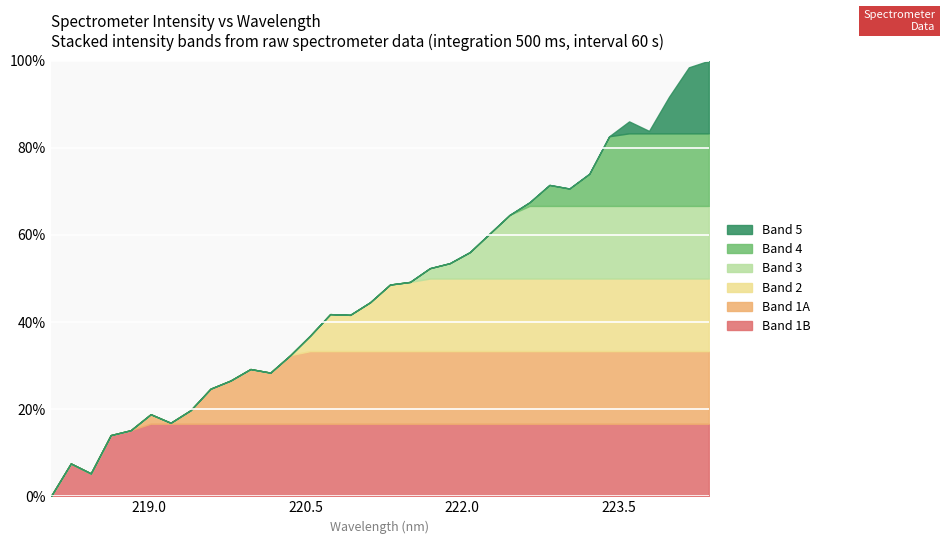

What is the highest value of the Band 1B series?

16.7